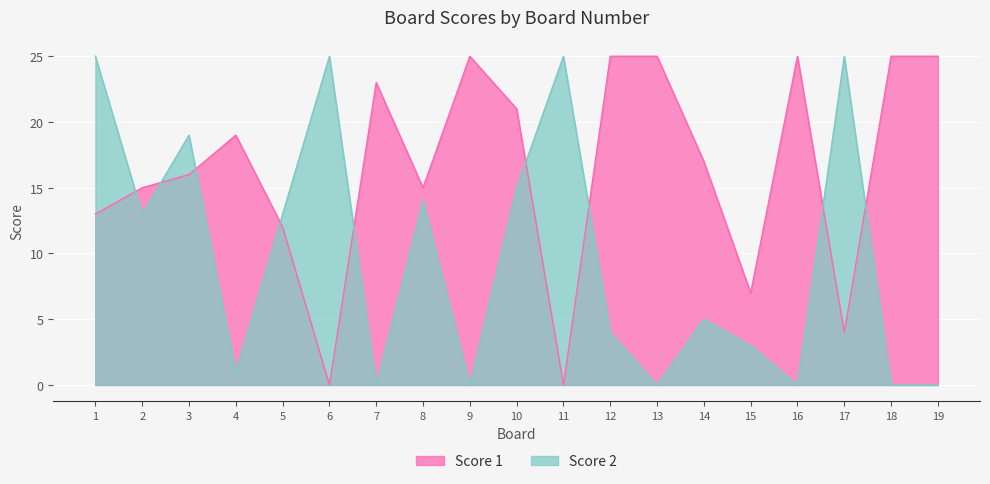

Where does the Score 2 series first go above 5?

1